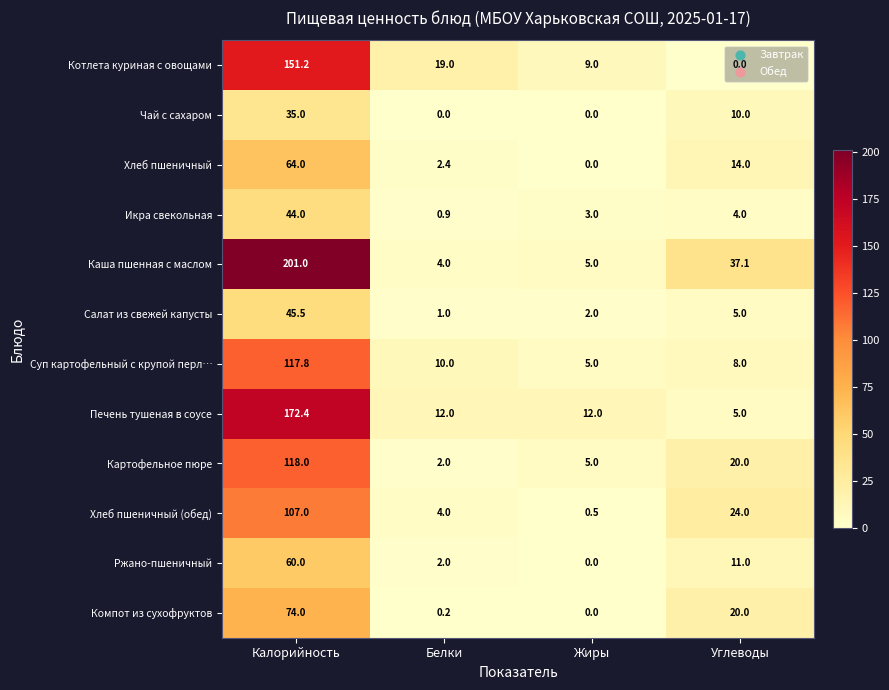

What is the approximate value of Котлета куриная с овощами at Жиры?

9.0